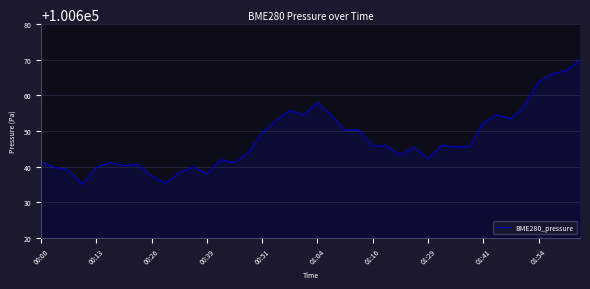

What is the greatest value displayed?

100669.8